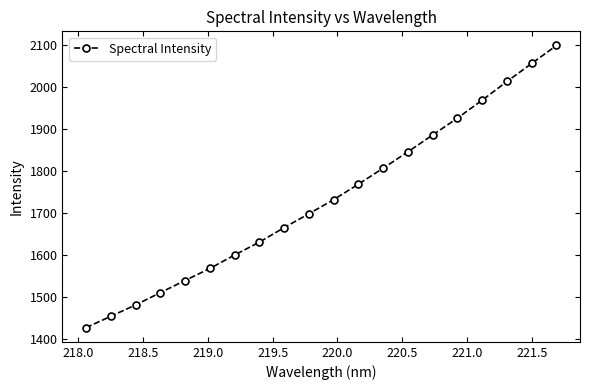

Reading right to left, list all the values displayed in this chart.

2099.0	2056.2	2013.3	1968.9	1926.2	1886.1	1846.0	1807.0	1769.1	1732.2	1698.6	1665.7	1631.1	1600.5	1568.5	1539.8	1510.9	1481.5	1454.7	1427.5